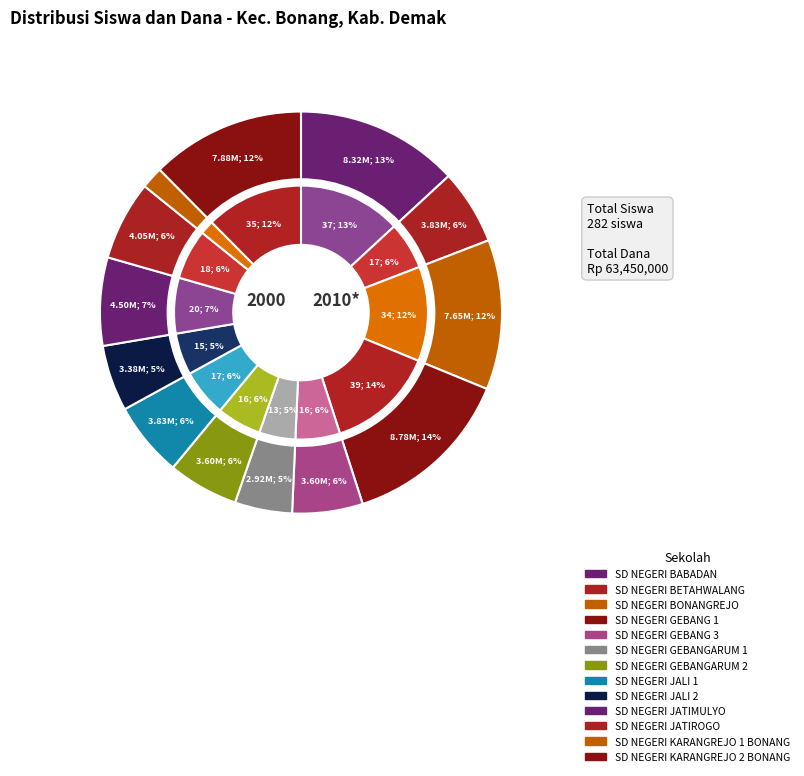

How much of the chart is everything except SD NEGERI BETAHWALANG?

94.0%